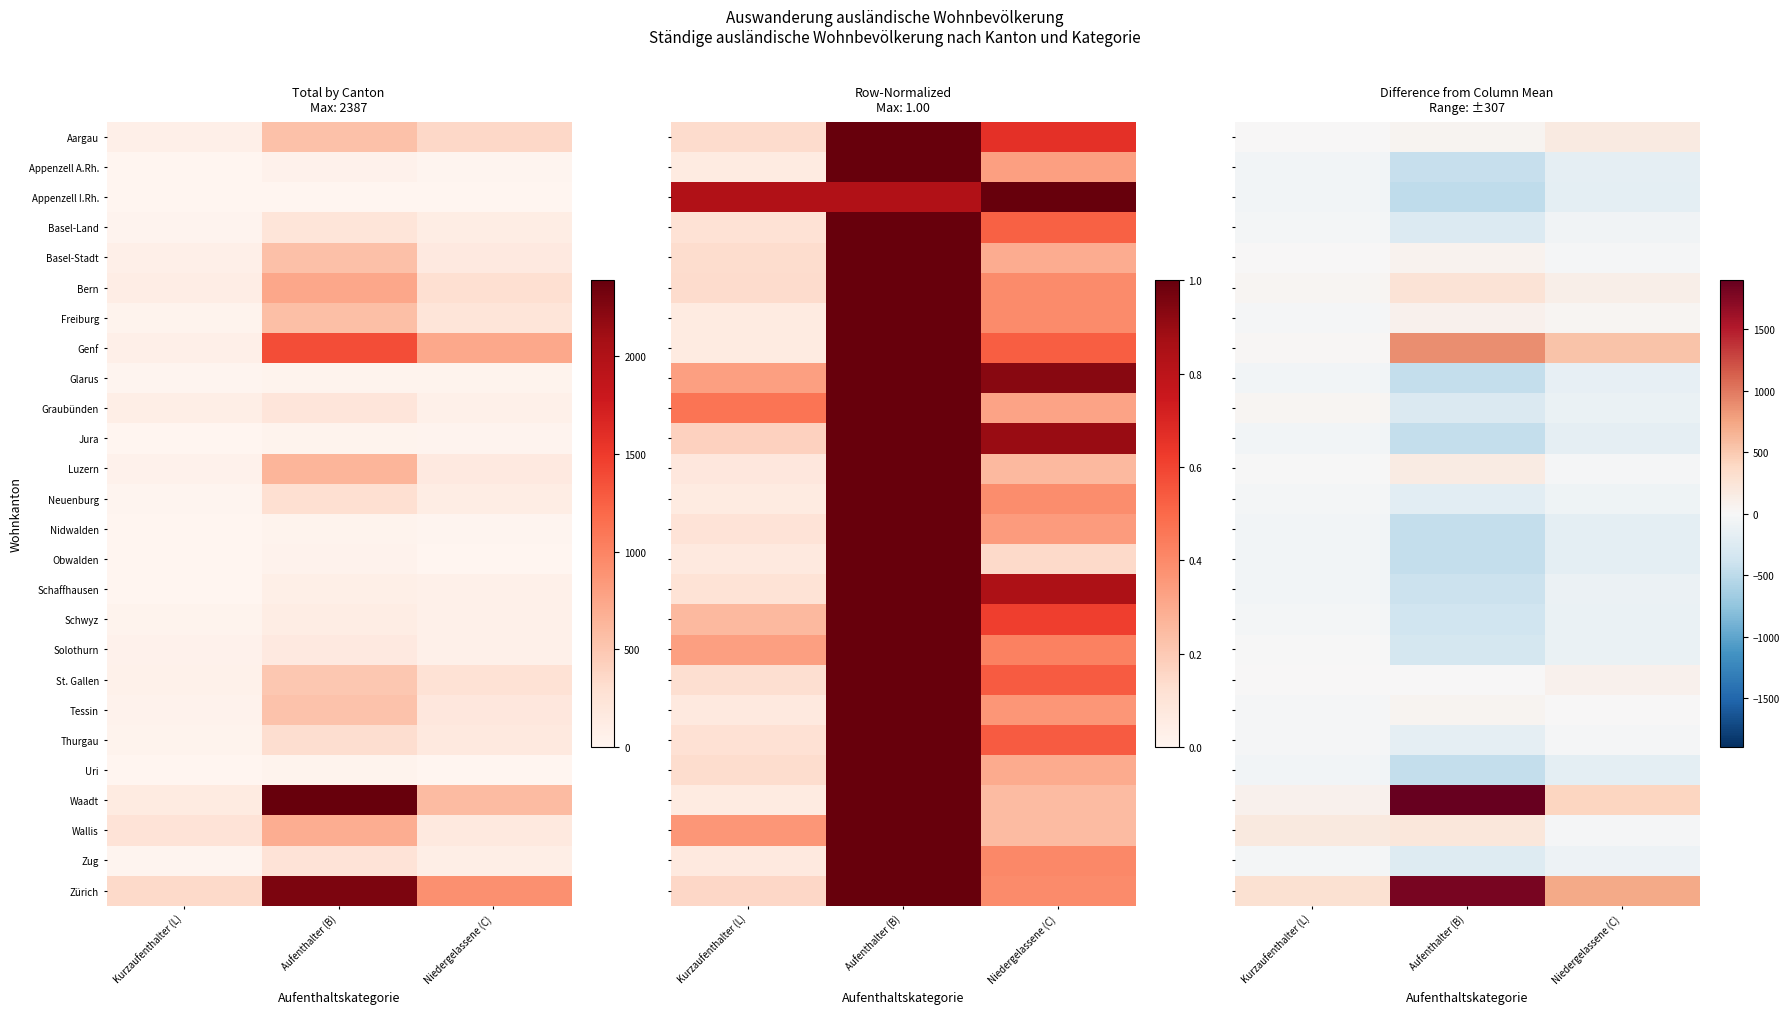

How many series are shown in this chart?

26